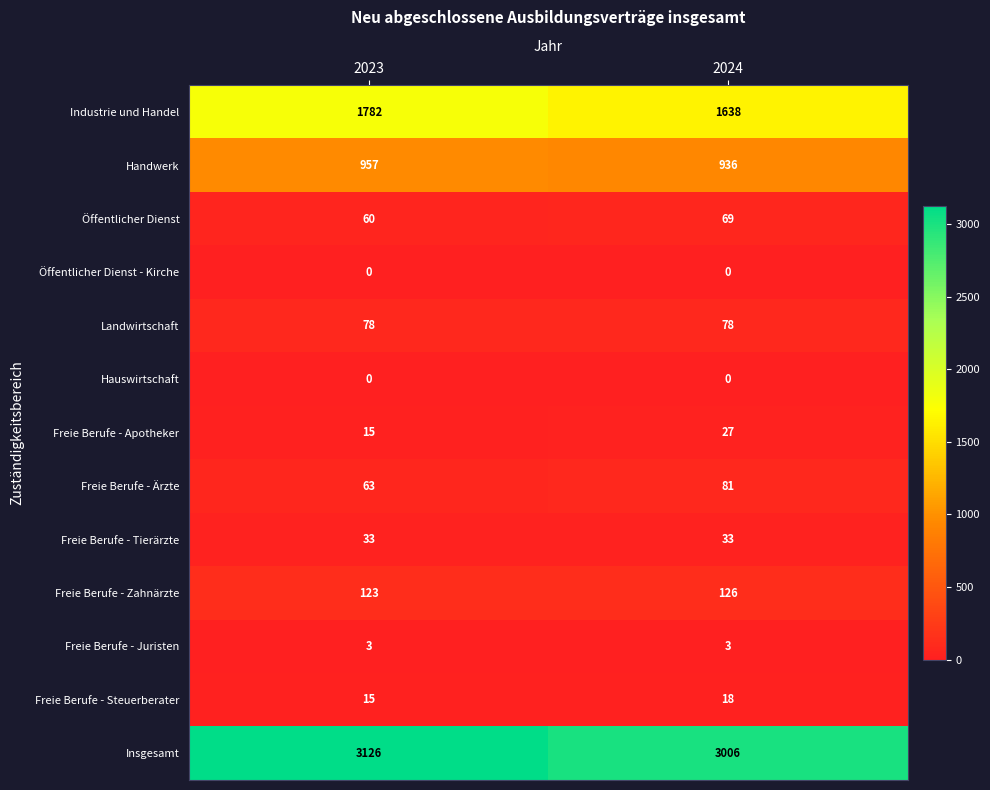

Which series has the largest total across all categories?

Insgesamt